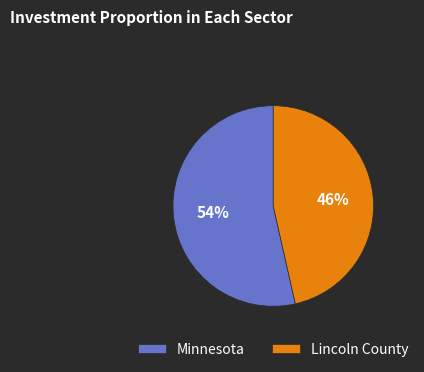

True or false: Minnesota accounts for 63% of the total.

False